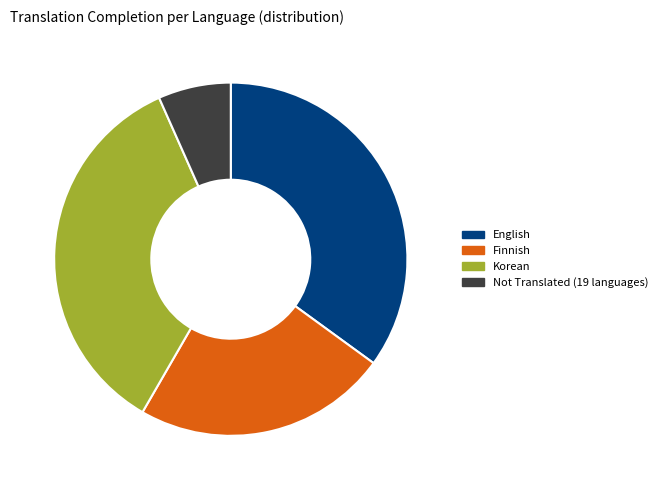

How many slices are in this pie chart?

4